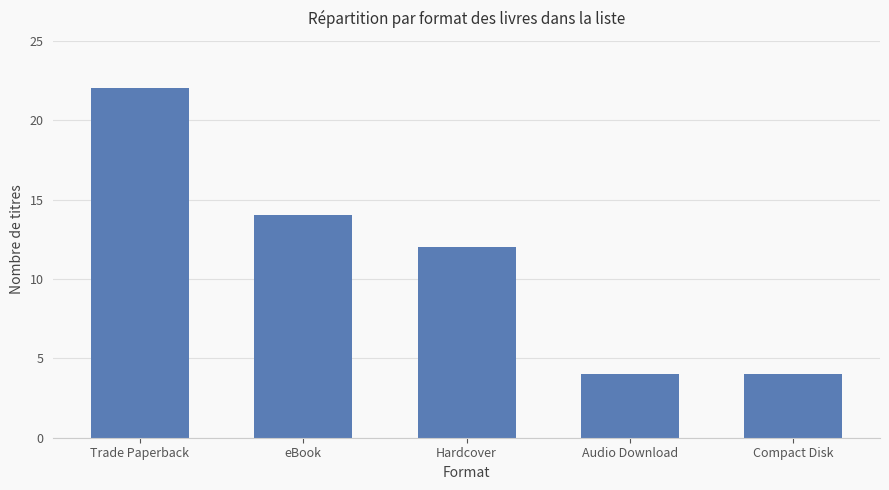

How many data points does each series have?

5